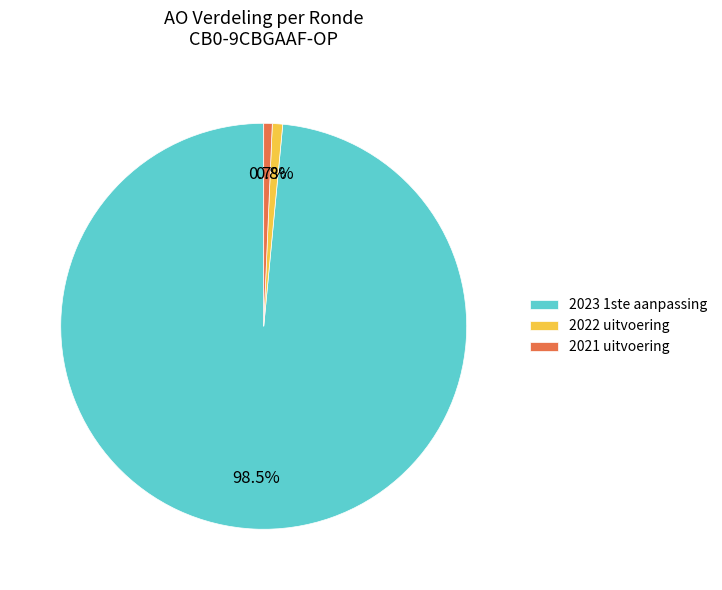

To the nearest percent, what is the average slice percentage?

33%